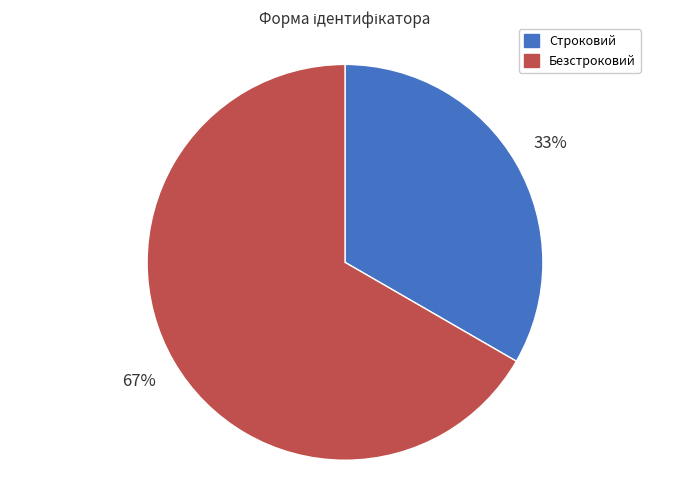

To the nearest percent, what is the combined percentage of Безстроковий and Строковий?

100%